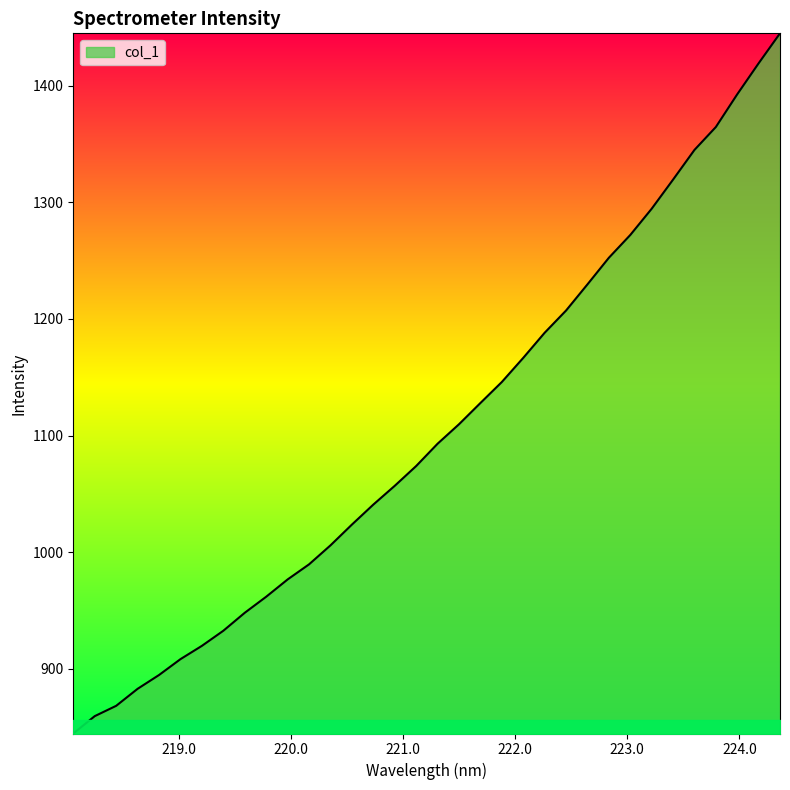

What is the smallest value displayed?

844.5